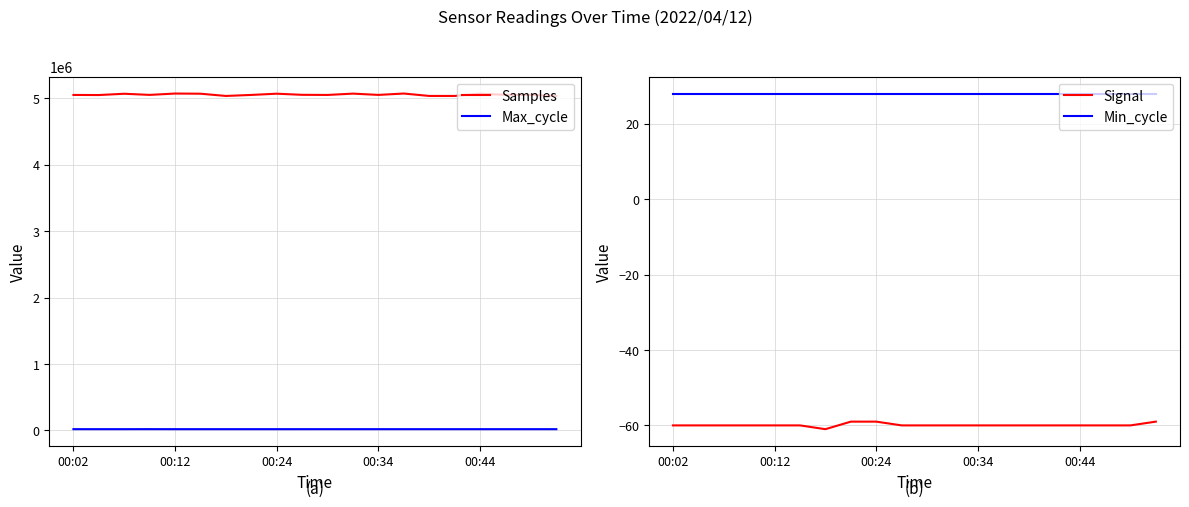

List the series in order of their peak value, lowest first.

Signal, Min_cycle, Max_cycle, Samples